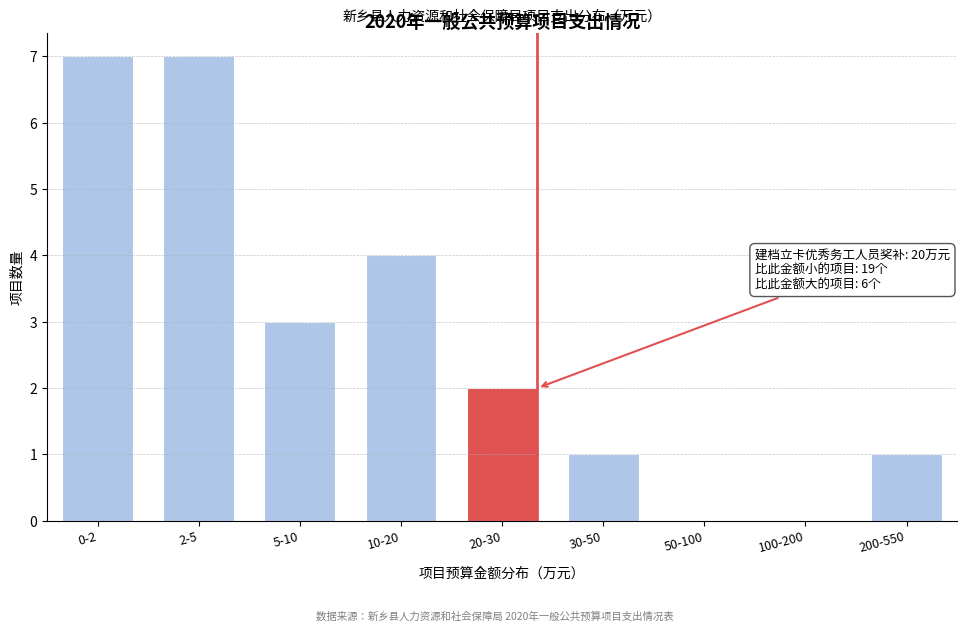

Reading left to right, what are all the values shown in this chart?

0-2=7	2-5=7	5-10=3	10-20=4	20-30=2	30-50=1	50-100=0	100-200=0	200-550=1